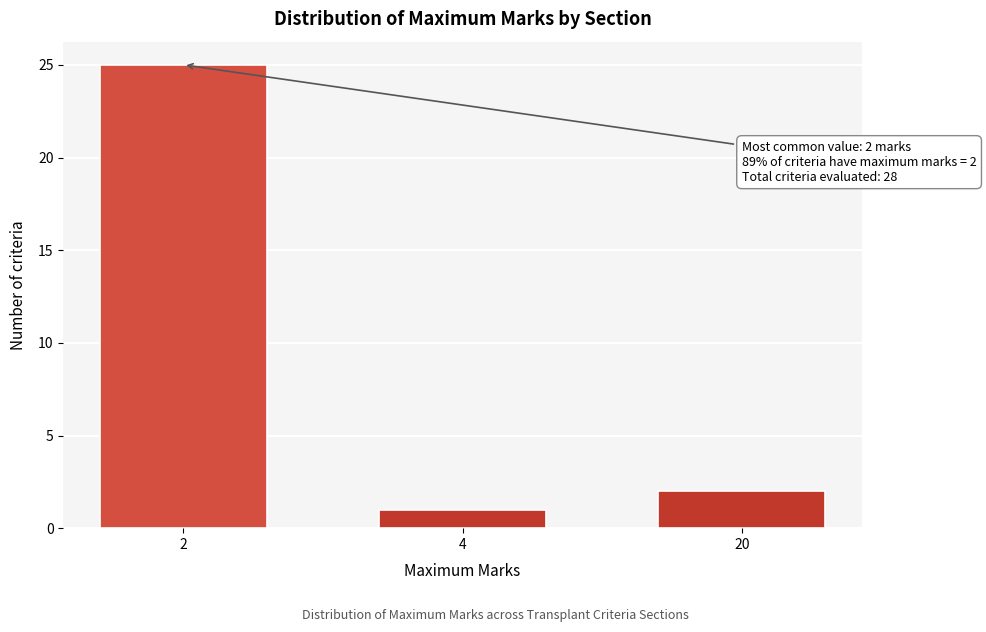

Reading left to right, transcribe all the data shown in this chart.

2=25	4=1	20=2